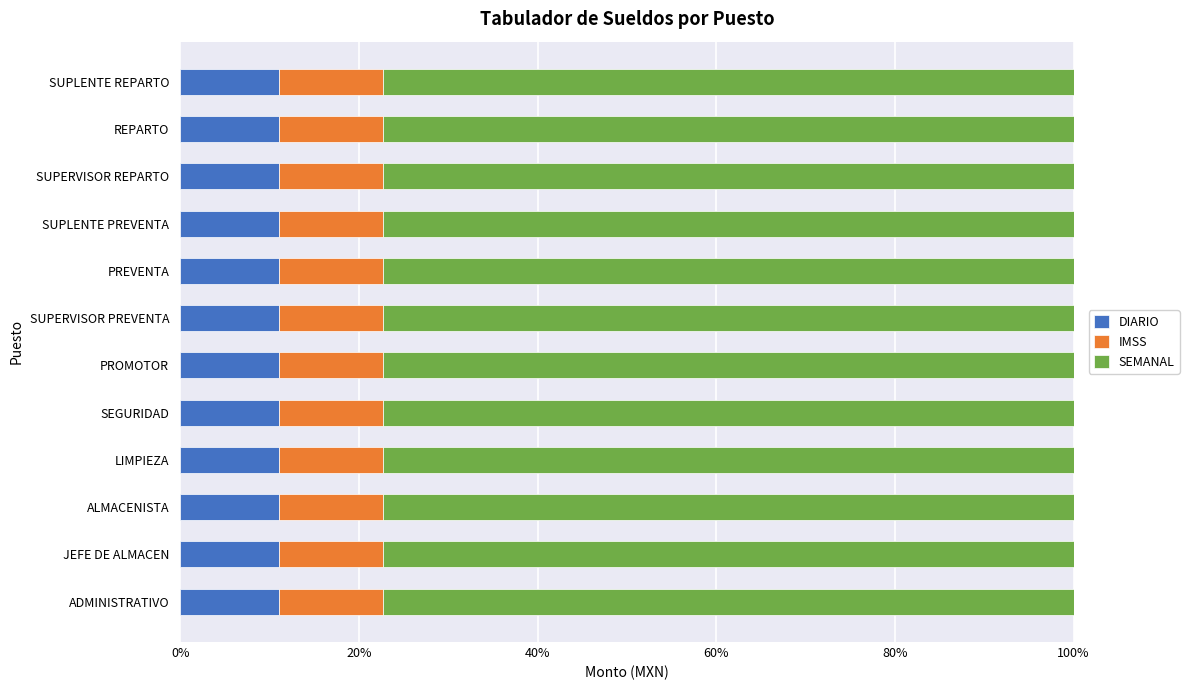

Is it true that DIARIO equals 11.1 at SUPLENTE PREVENTA?

True